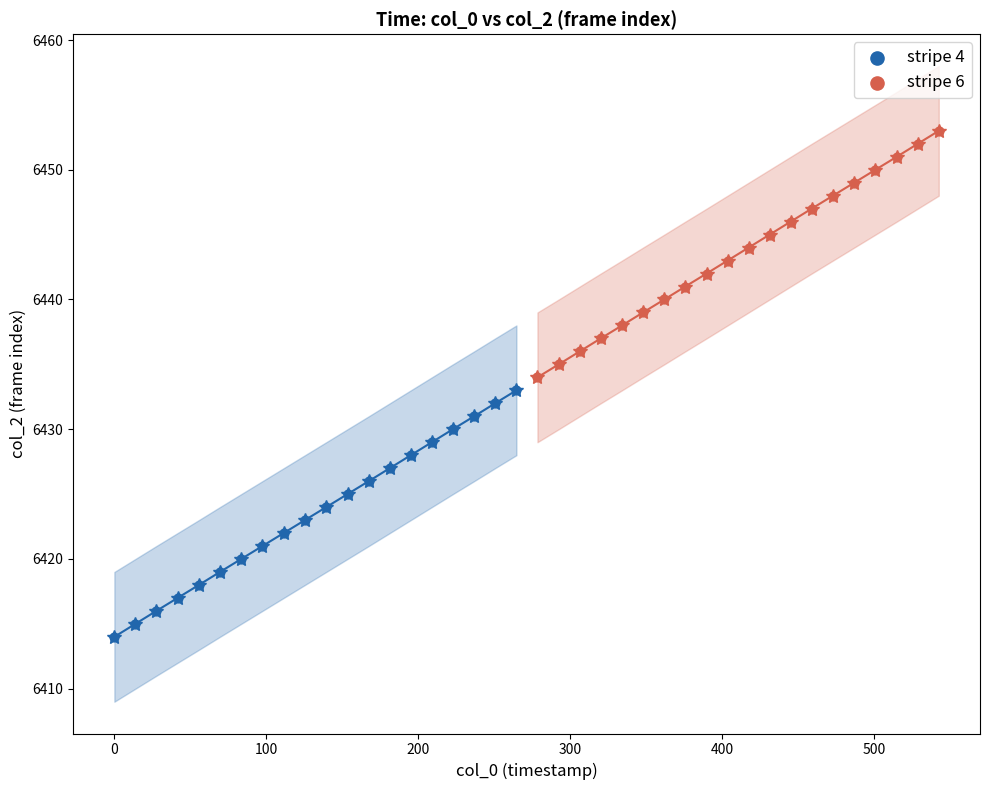

What are all the series names shown in the legend?

stripe 4, stripe 6